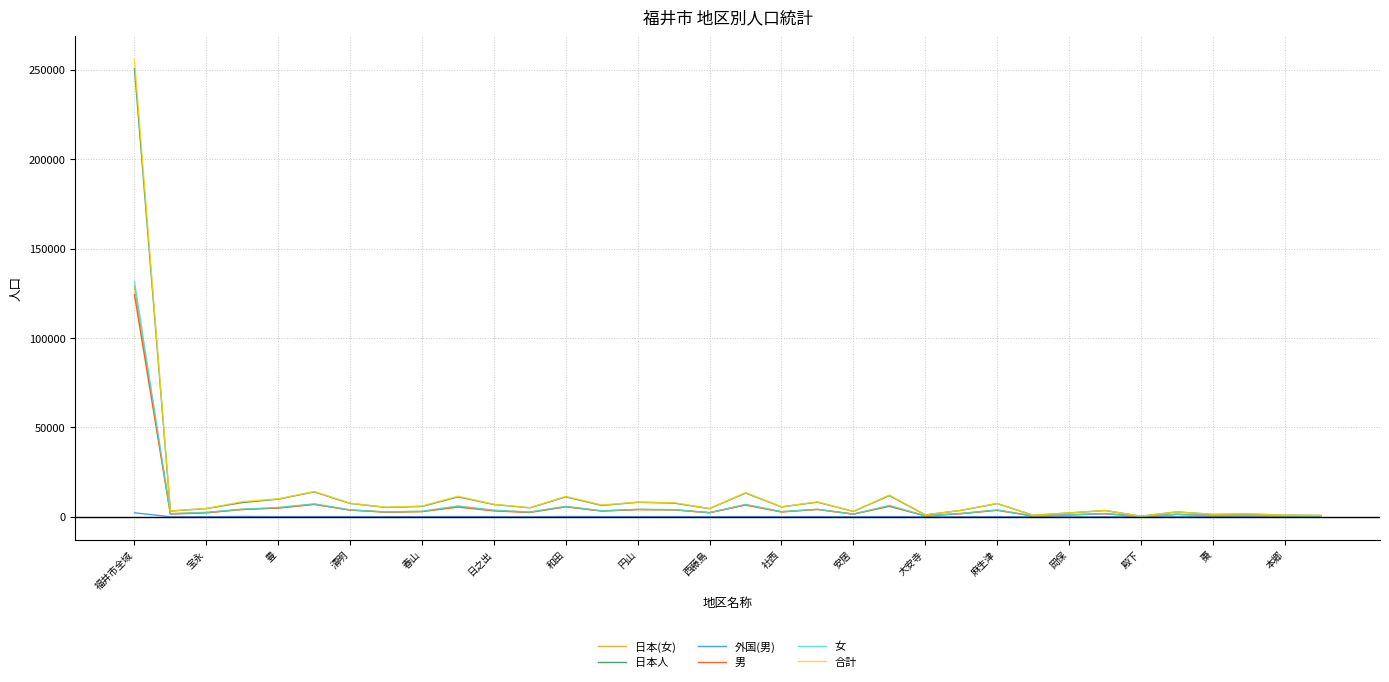

At how many categories does at least one series exceed 215913?

1